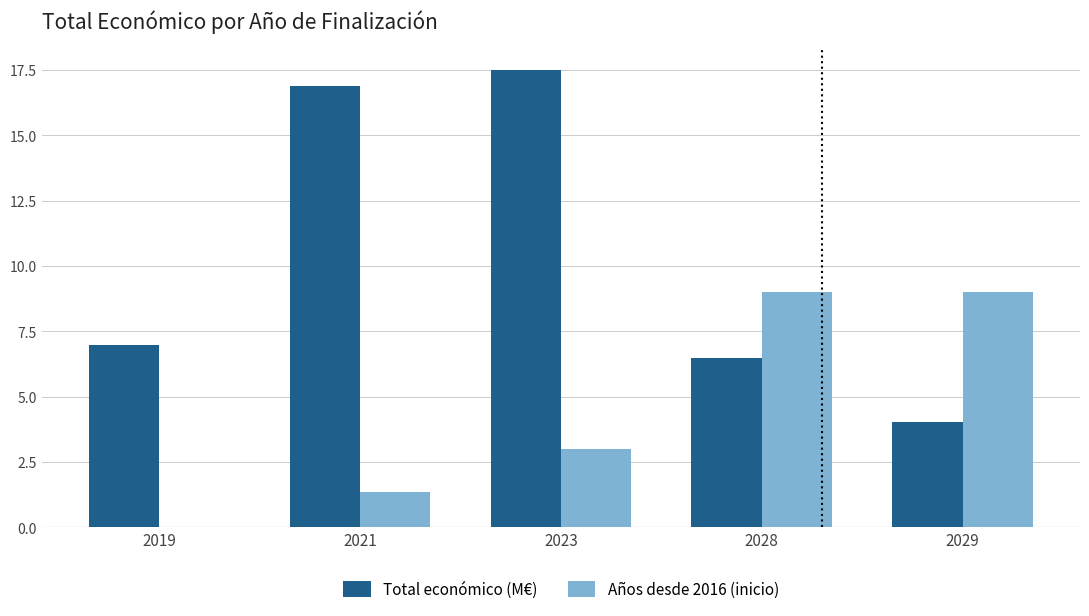

How many groups of bars are there?

5